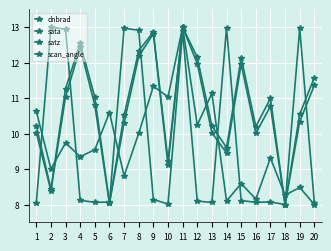

How many data points does each series have?

20